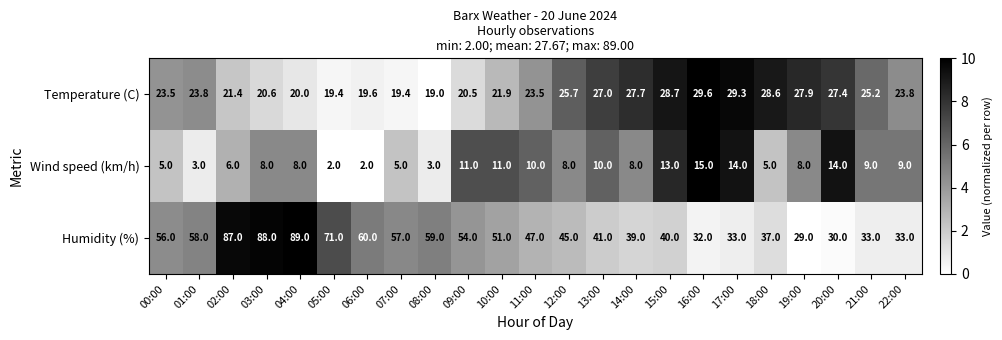

True or false: Wind speed (km/h) has a value of 13.0 at 15:00.

True